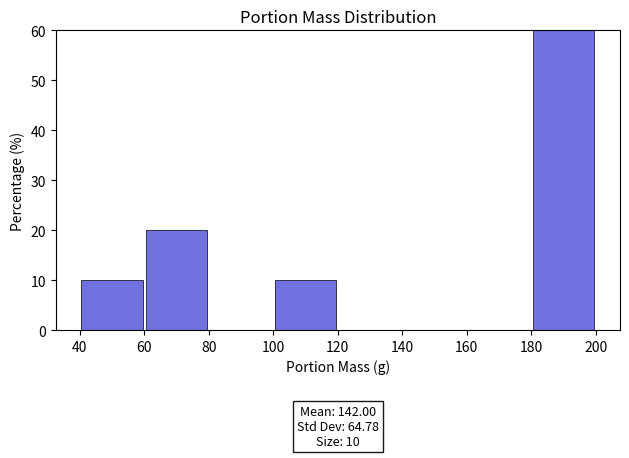

Over which range of the x-axis is the bar tallest?

180 to 200